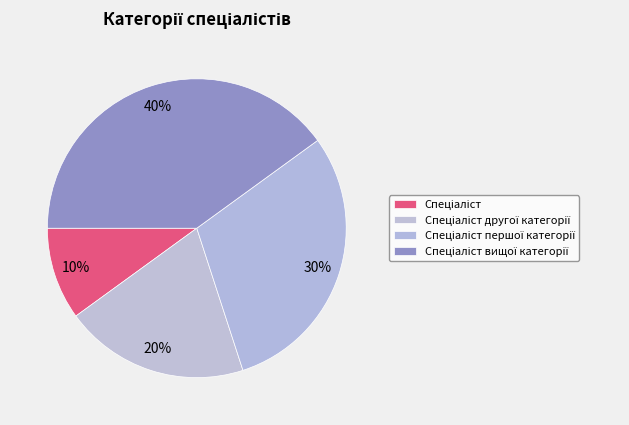

To the nearest percent, what is the difference between the largest and smallest slice percentages?

30%